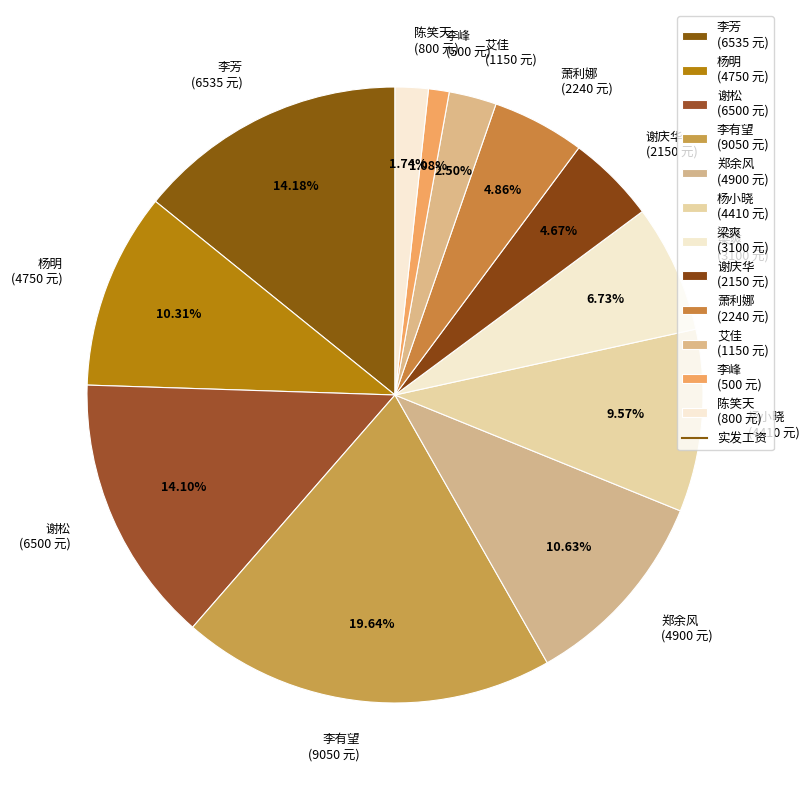

What is the ratio of the value at 艾佳 to the value at 梁爽?

0.4